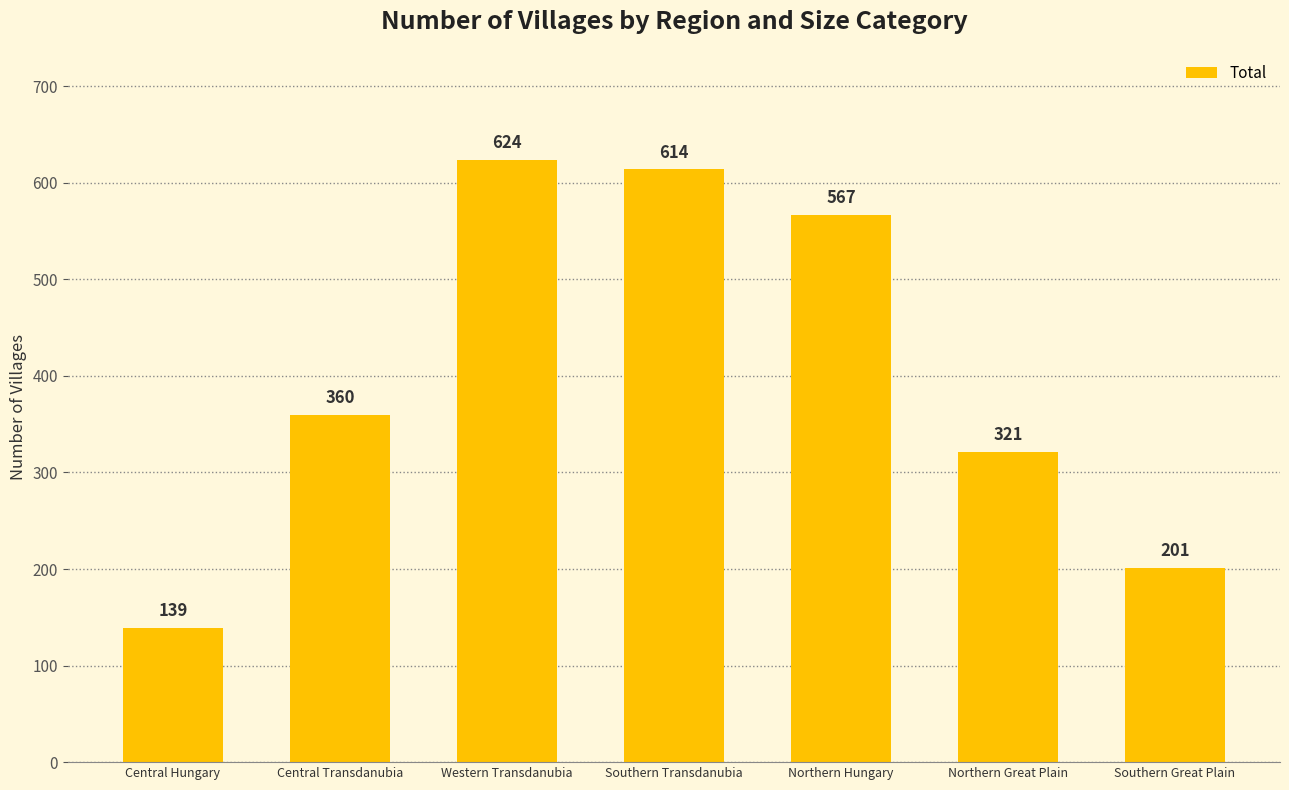

What is the label of the 4th bar from the left?

Southern Transdanubia